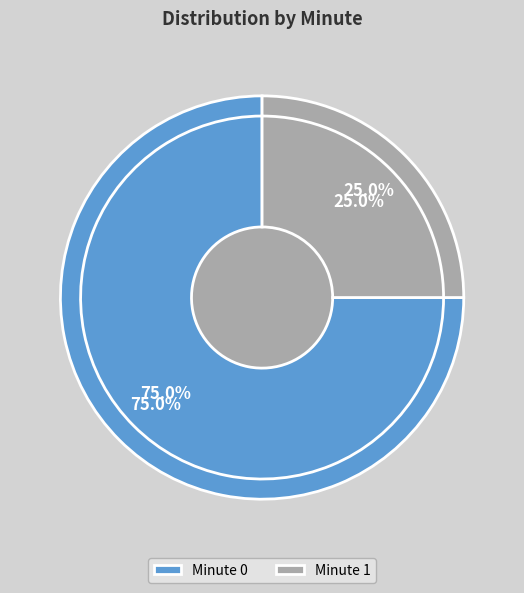

Rank the categories by value from highest to lowest.

0, 1